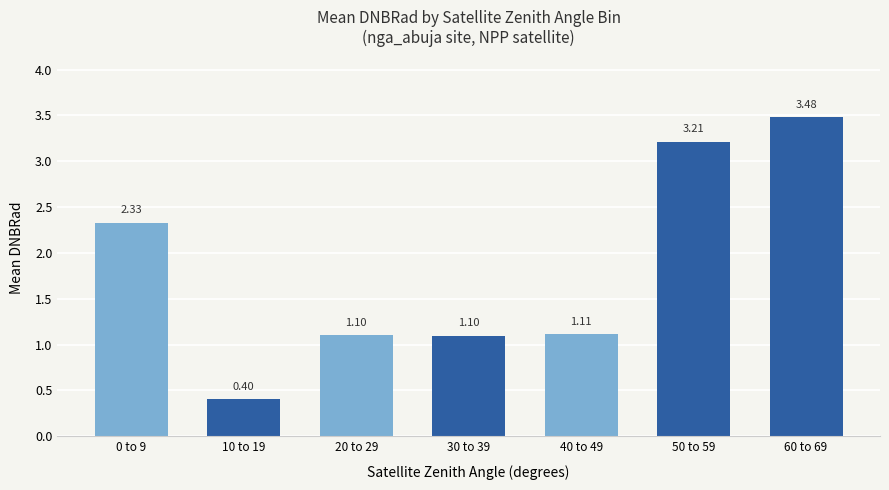

What is the change in value from 10 to 19 to 40 to 49?

+0.7